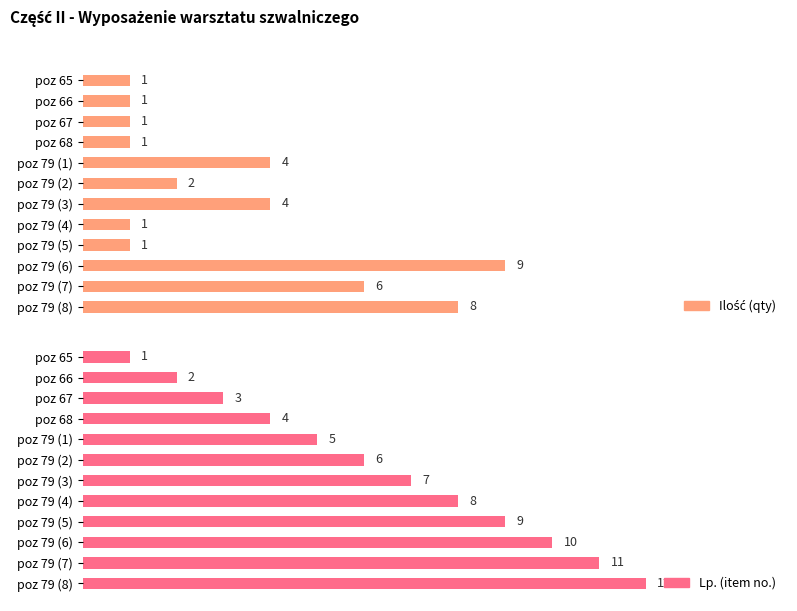

Rank the series by their average value, from highest to lowest.

Lp. (item no.), Ilość (qty)